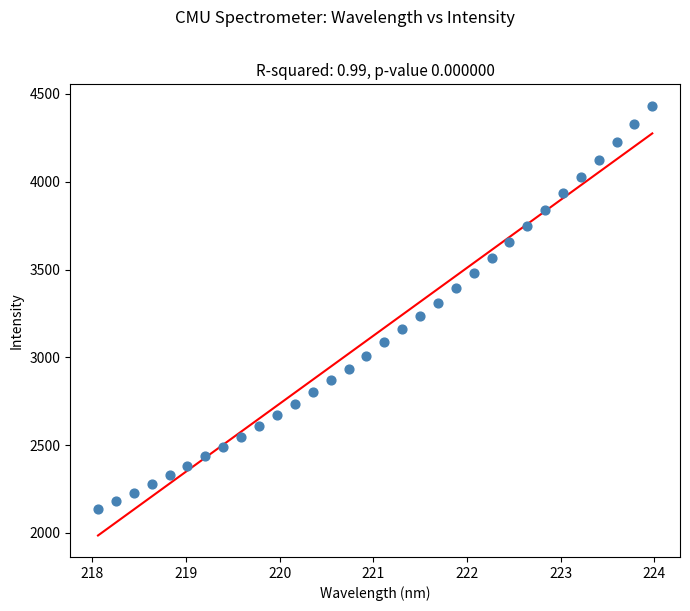

What is the range of X values (max minus min)?

5.9